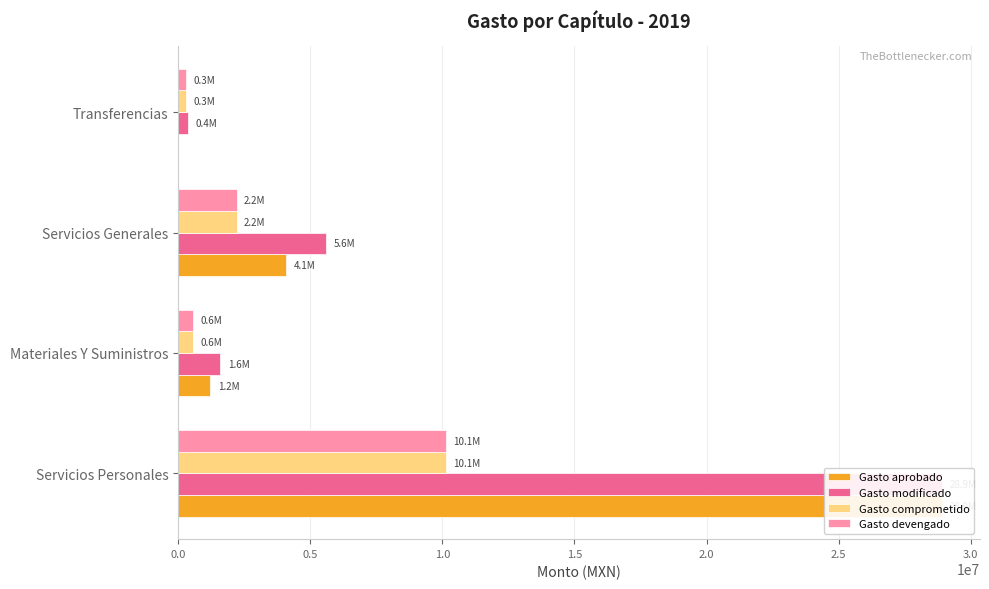

Which series has the widest spread of values?

Gasto aprobado